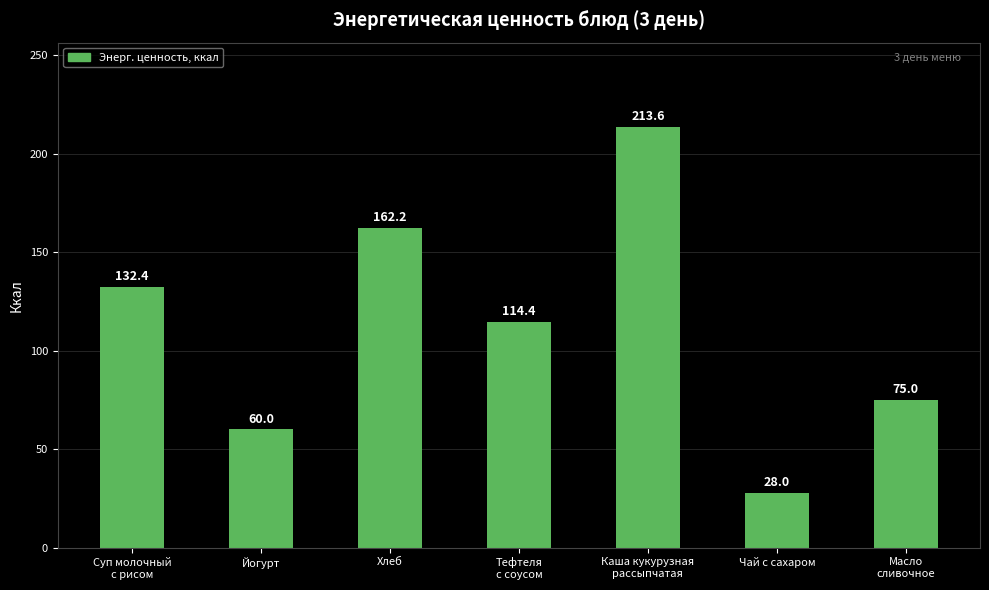

What is the change in value from Суп молочный
с рисом to Йогурт?

-72.4